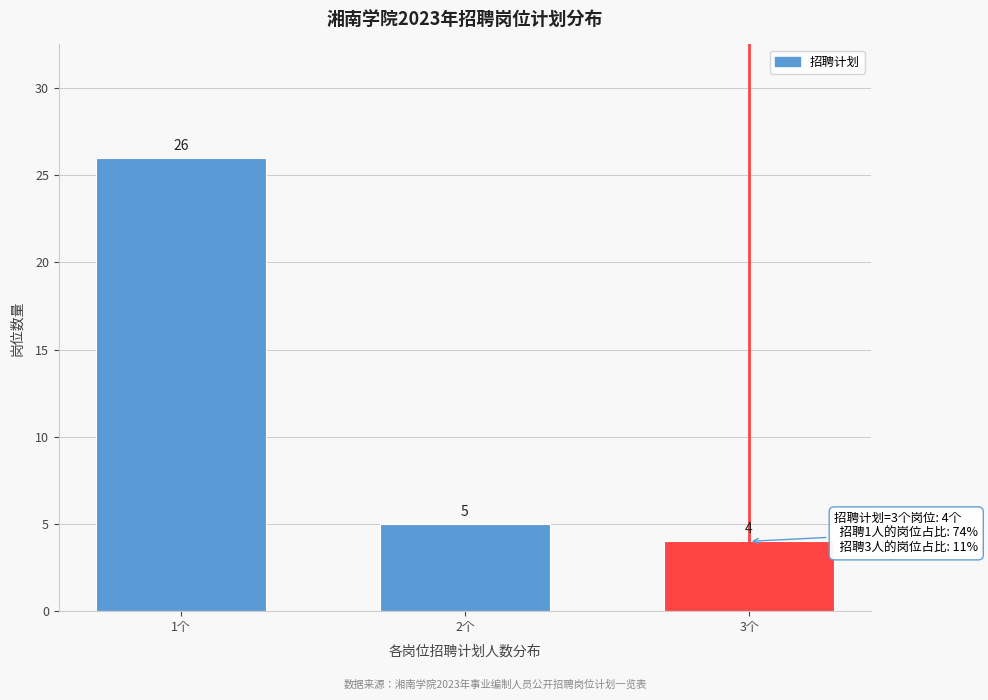

Reading left to right, what are all the values shown in this chart?

1个=26	2个=5	3个=4